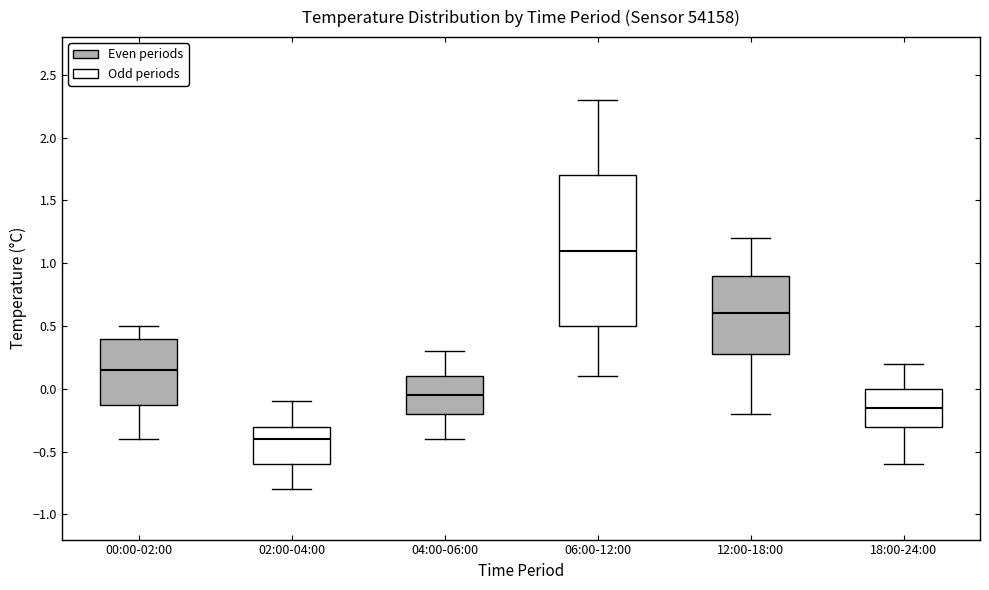

Where does the median line of the box for 12:00-18:00 sit on the y-axis? The values are not printed on the chart, so give them approximately, as read against the axis.

0.60